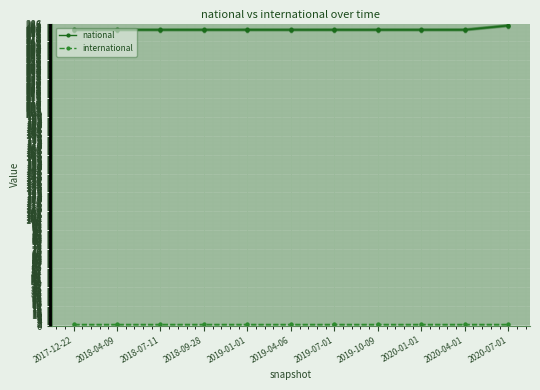

Between 2017-12-22 and 2020-01-01, which is larger?

2017-12-22